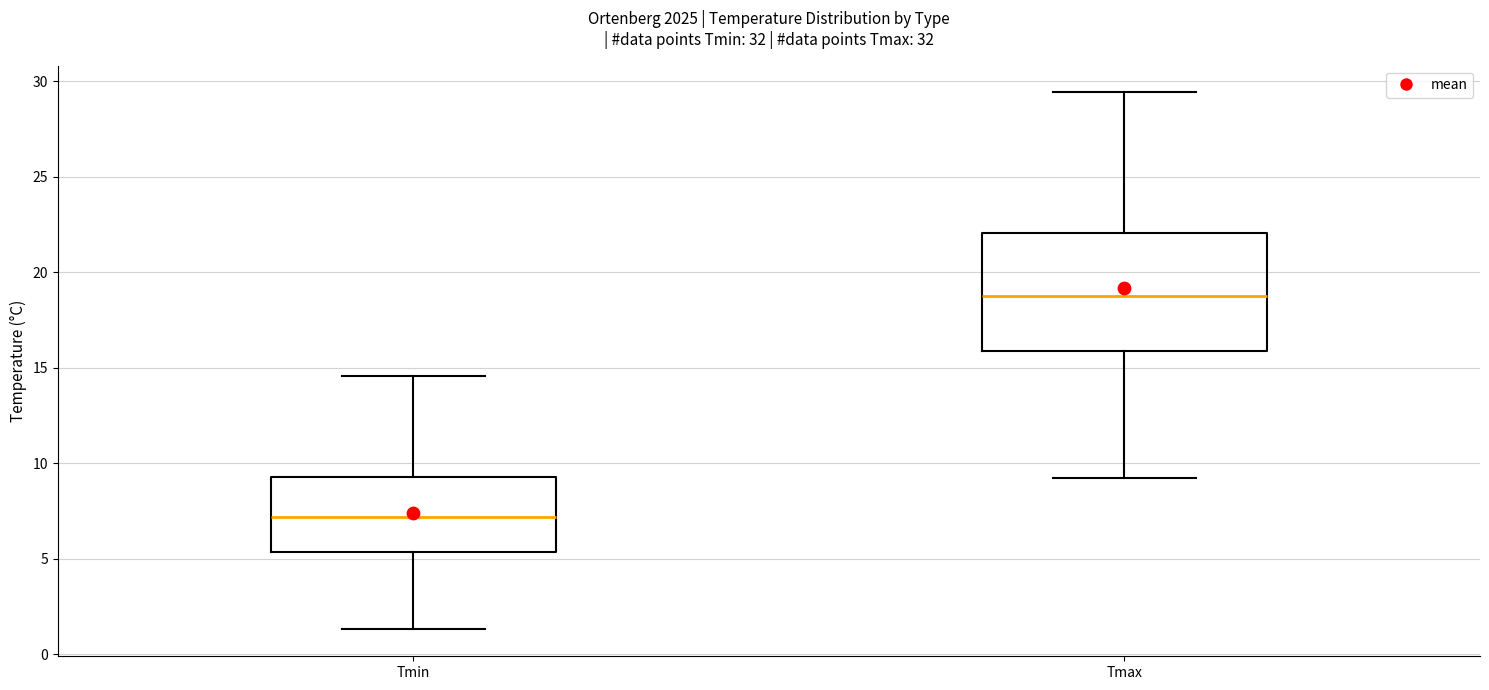

Reading left to right, transcribe this box plot: for each box, give where its median line is, the range the box spans, and where its two whiskers end, as read against the y-axis. The values are not printed on the chart, so give them approximately, as read against the axis.

Tmin: median 7.0, box 5.5 to 9.5, whiskers 1.5 to 14.5
Tmax: median 19.0, box 16.0 to 22.0, whiskers 9.0 to 29.5